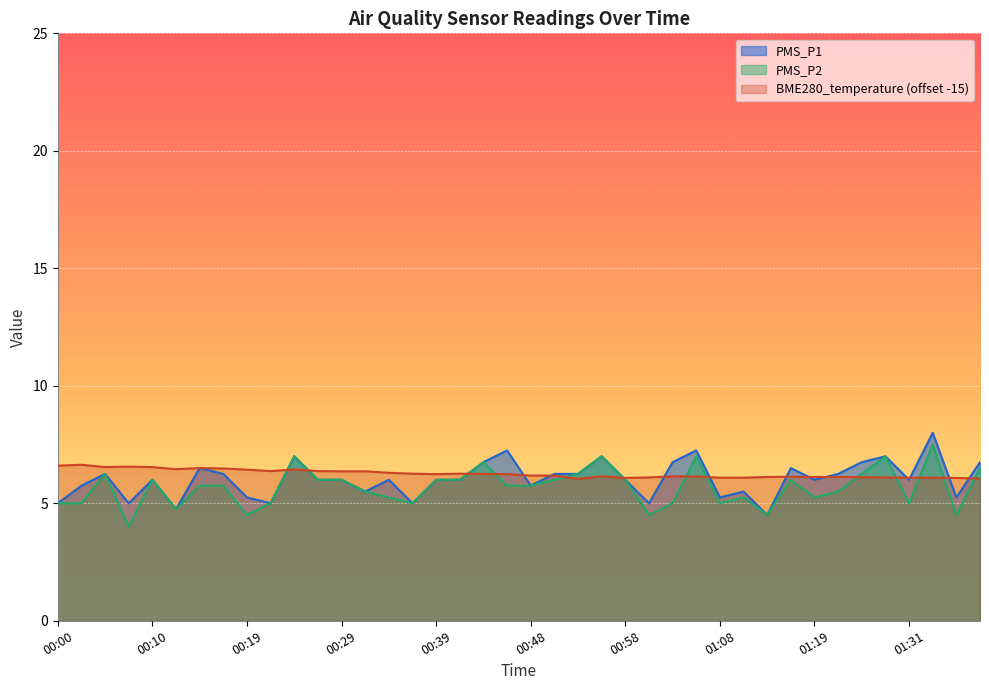

How many lines are shown in the chart?

3